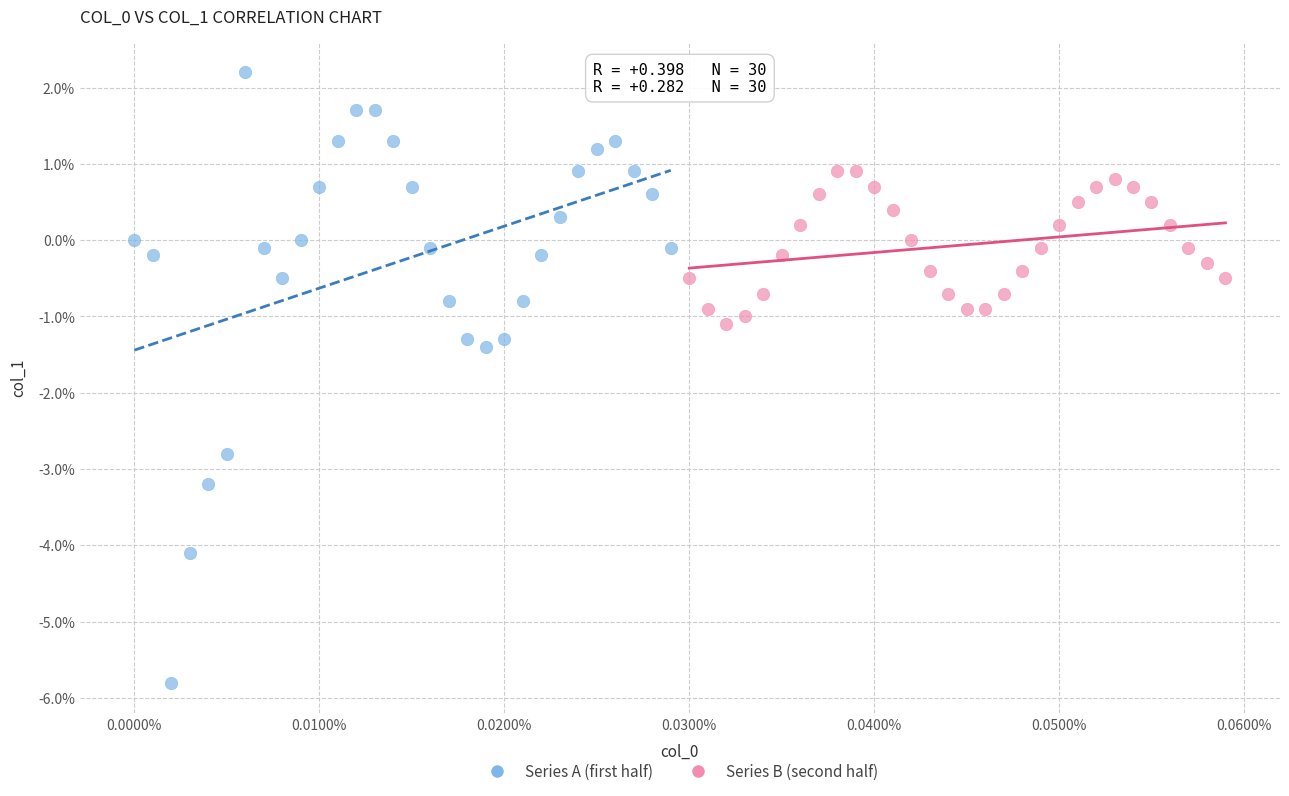

Which series reaches the minimum Y coordinate?

Series A (first half)